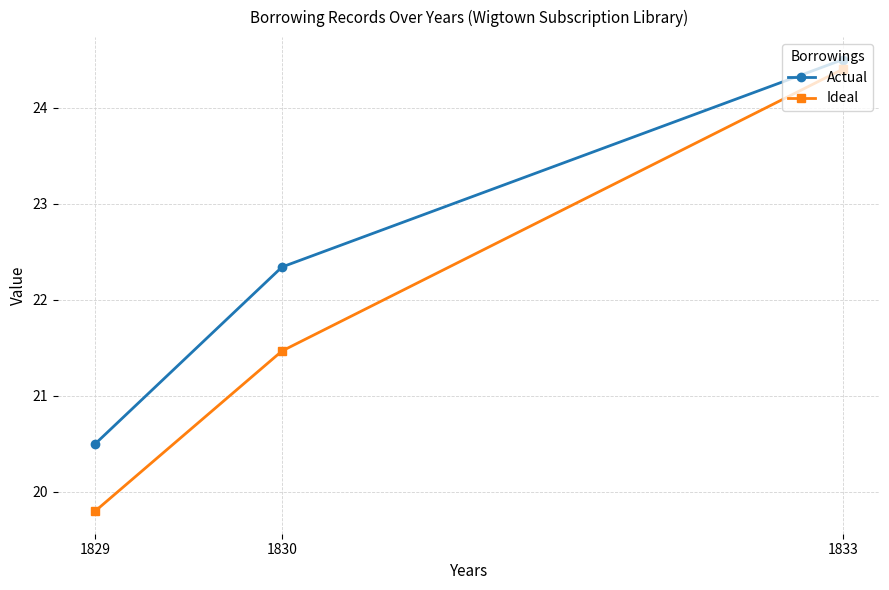

Which series has the largest range (max minus min)?

Ideal